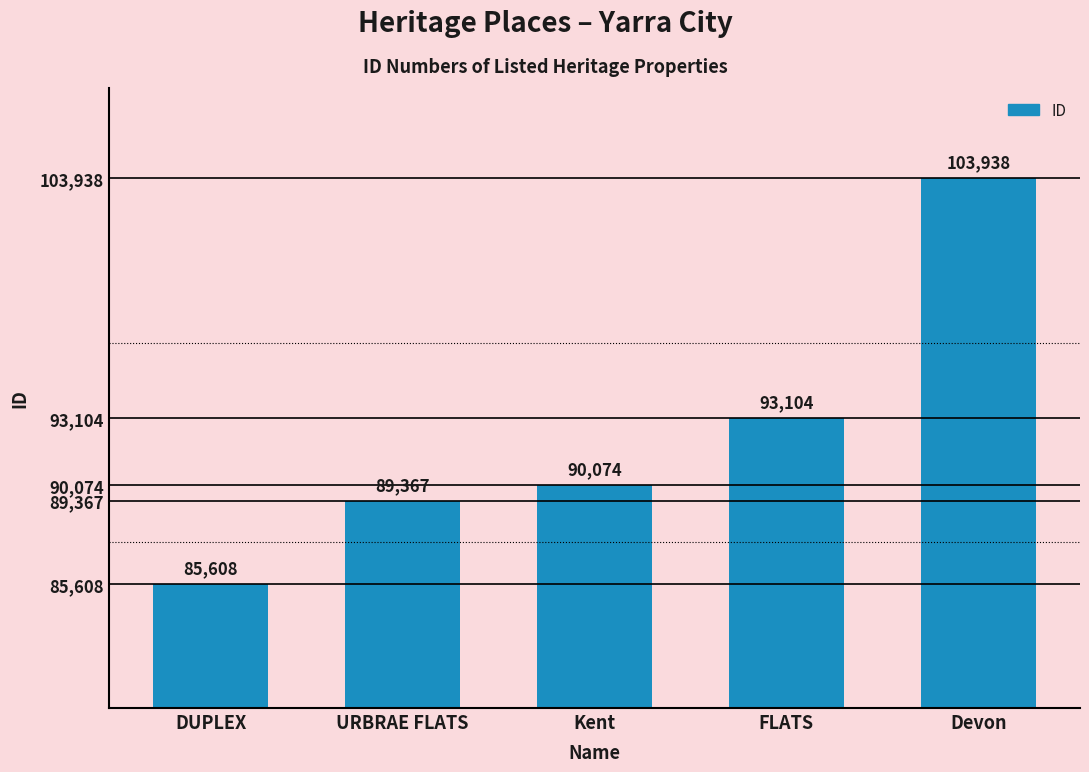

What is the difference between the maximum and second lowest values?

14571